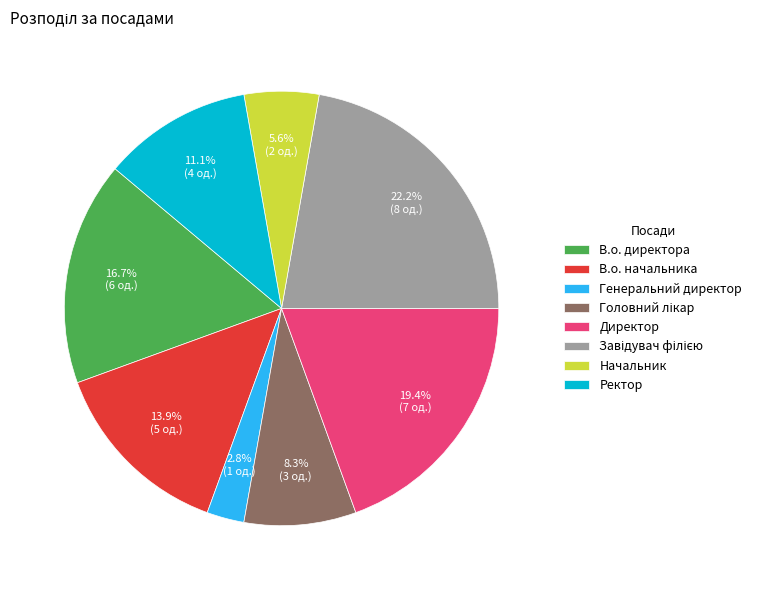

What percentage is NOT represented by Генеральний директор?

97.2%